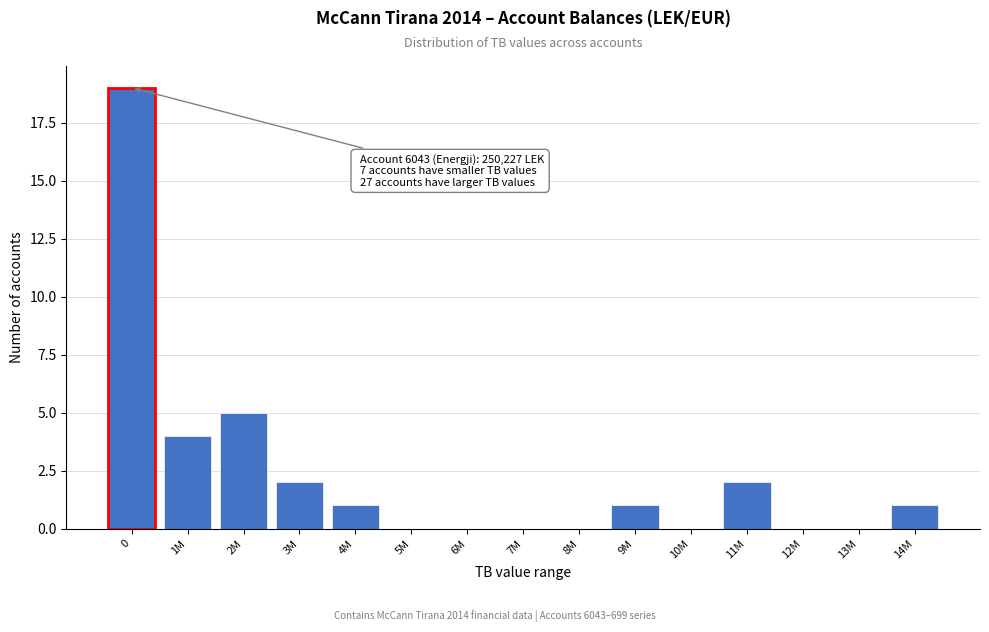

Reading right to left, what are all the values shown in this chart?

14M=1	13M=0	12M=0	11M=2	10M=0	9M=1	8M=0	7M=0	6M=0	5M=0	4M=1	3M=2	2M=5	1M=4	0=19